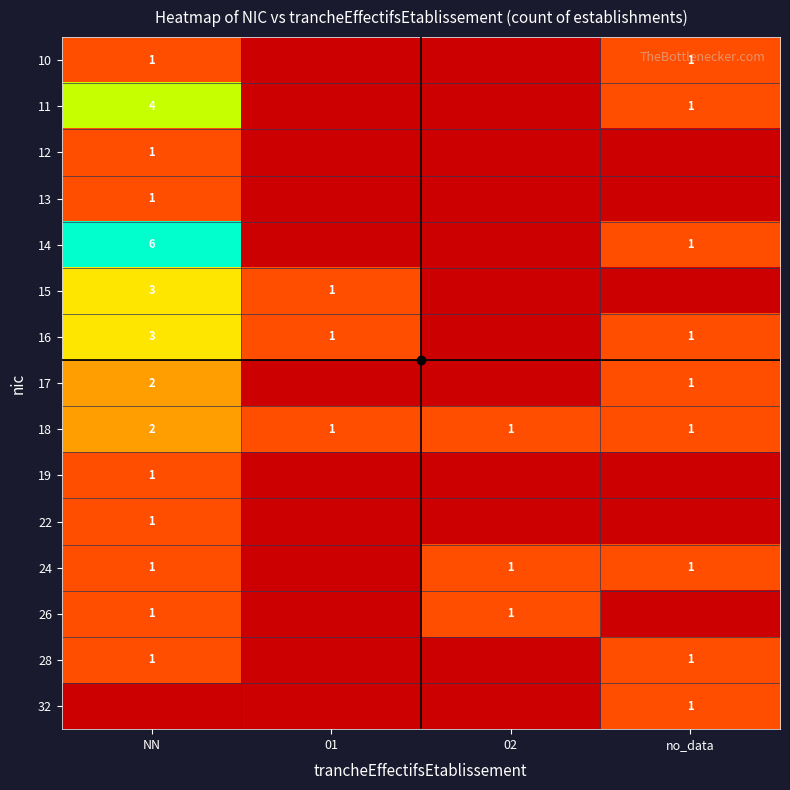

What is the spread (max minus min) of values at no_data?

1